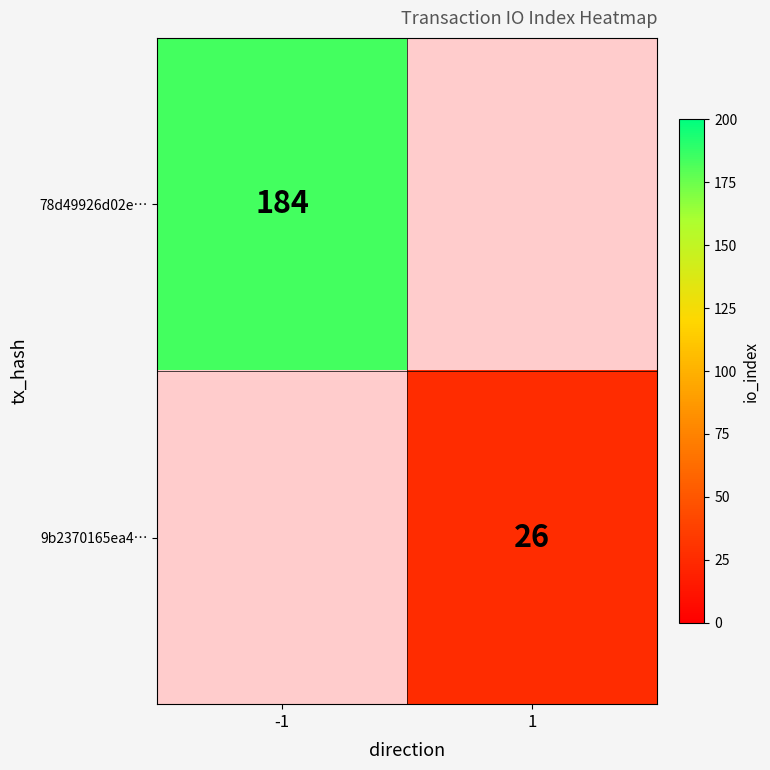

What is the minimum value shown in the chart?

26.0